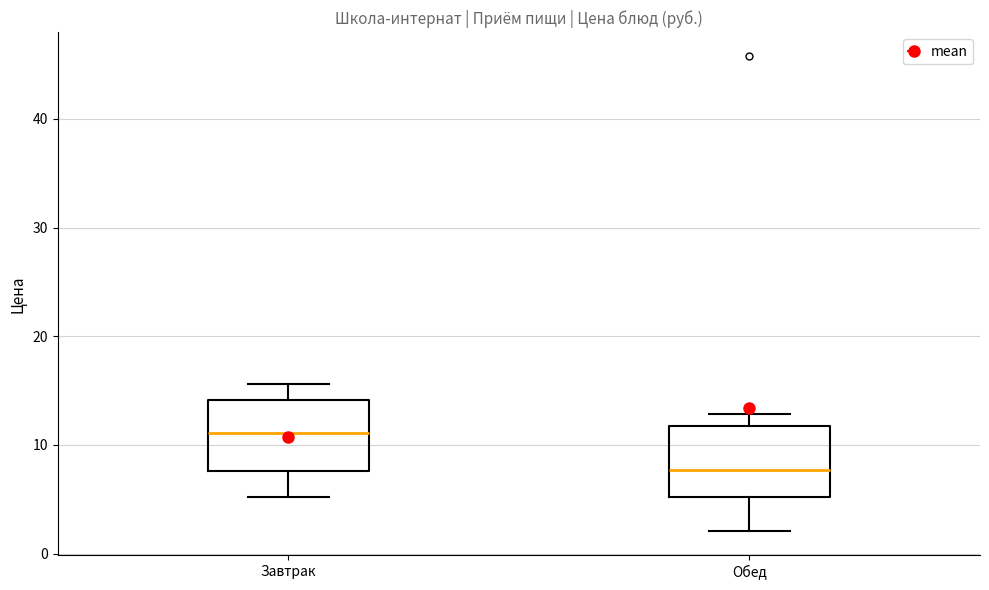

Reading left to right, read every box against the y-axis: the position of its median line, the range the box covers, and the ends of its whiskers. The values are not printed on the chart, so give them approximately, as read against the axis.

Завтрак: median 11, box 8 to 14, whiskers 5 to 16
Обед: median 8, box 5 to 12, whiskers 2 to 13